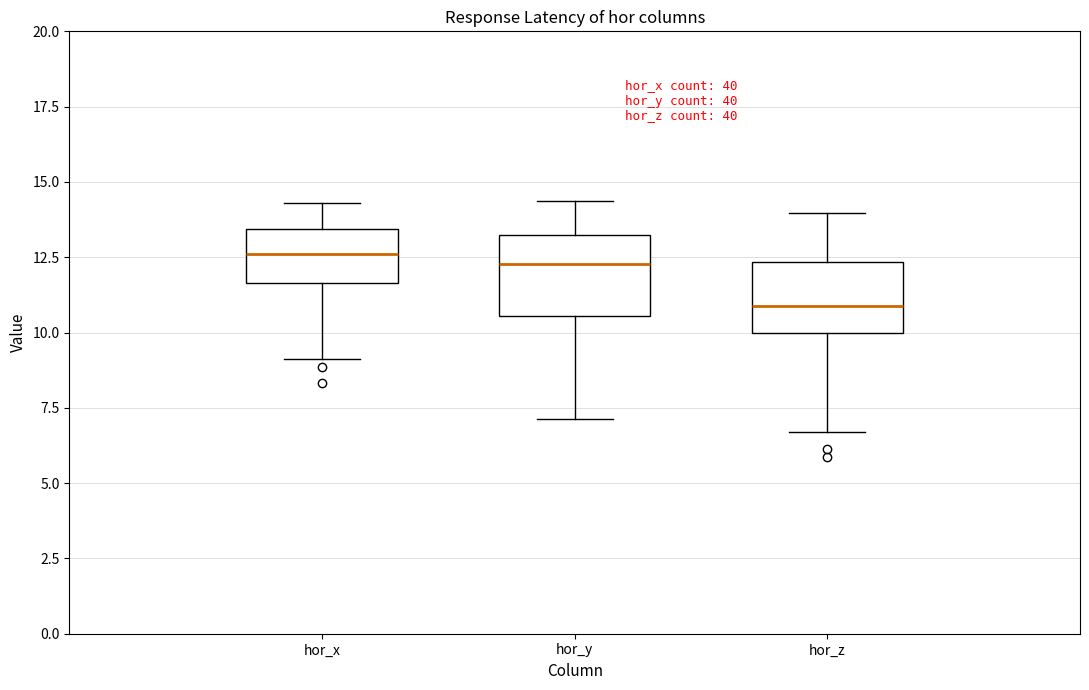

Reading left to right, read every box against the y-axis: the position of its median line, the range the box covers, and the ends of its whiskers. The values are not printed on the chart, so give them approximately, as read against the axis.

hor_x: median 12.5, box 11.5 to 13.5, whiskers 9.0 to 14.5
hor_y: median 12.5, box 10.5 to 13.0, whiskers 7.0 to 14.5
hor_z: median 11.0, box 10.0 to 12.5, whiskers 6.5 to 14.0